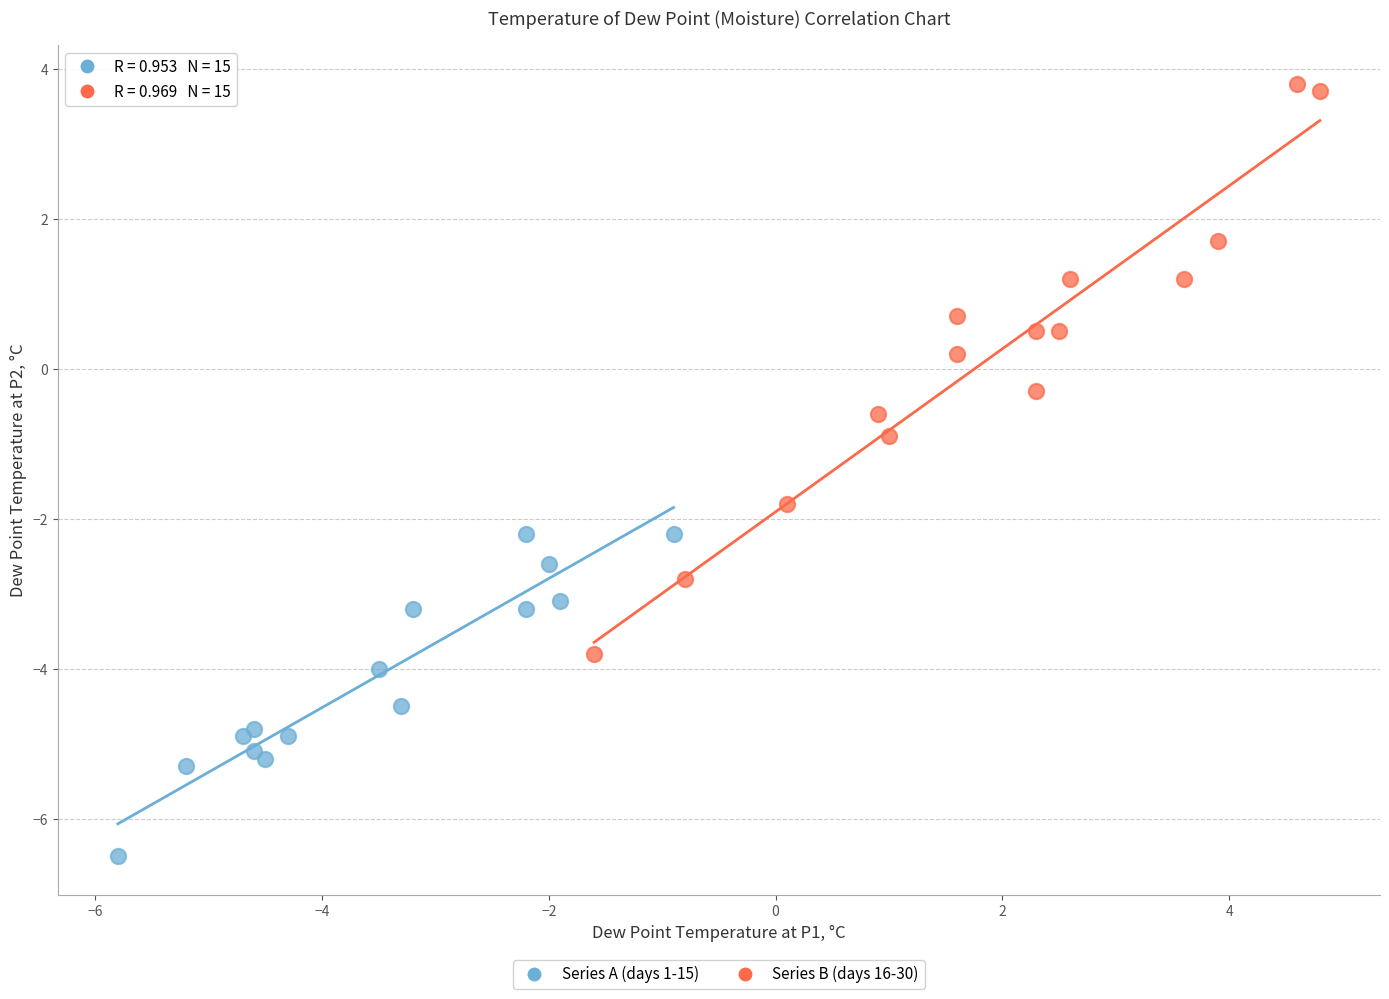

Which series contains the highest Y value?

Series B (days 16-30)